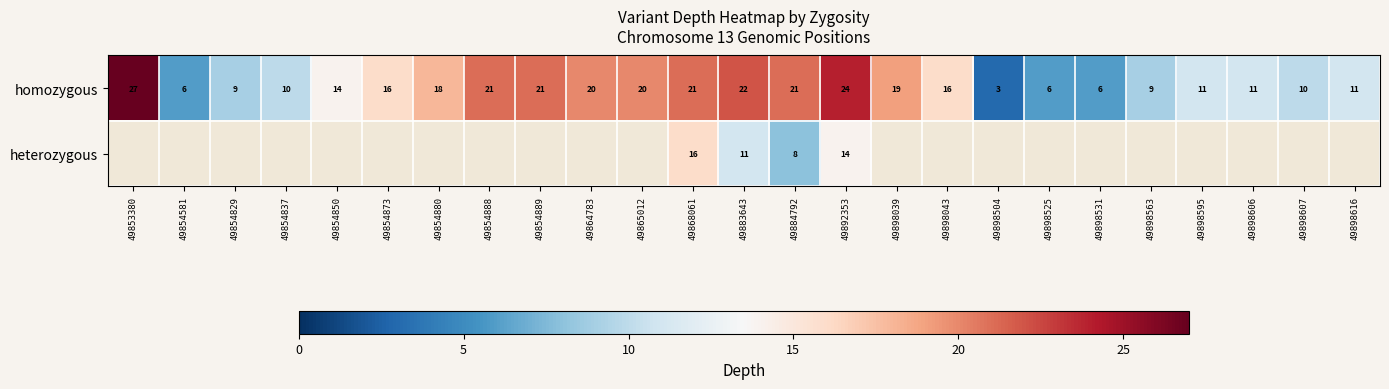

What is the highest value of the homozygous series?

27